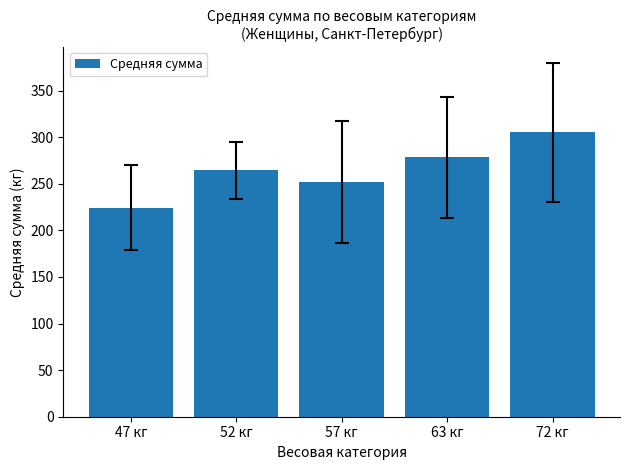

Are the bars horizontal?

No